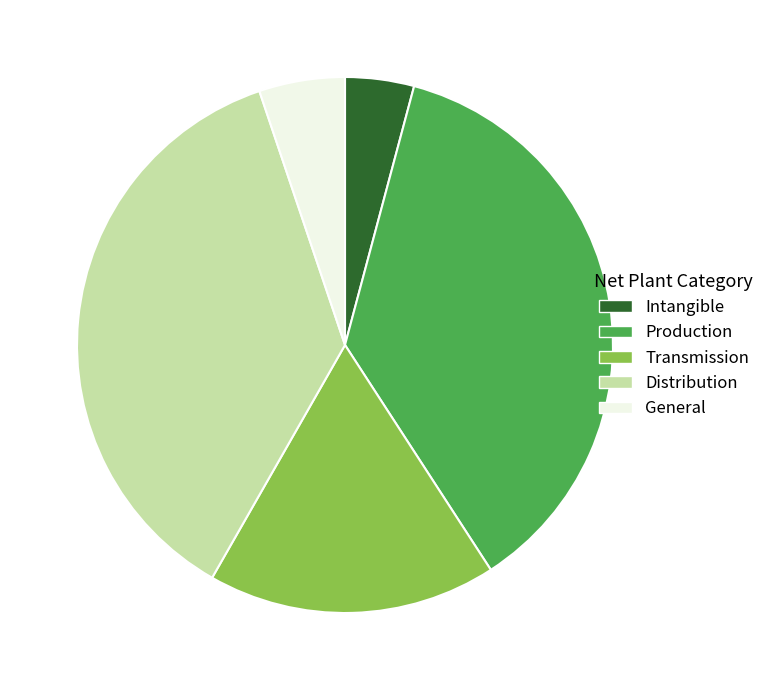

Does Transmission account for over 50% of the chart?

No